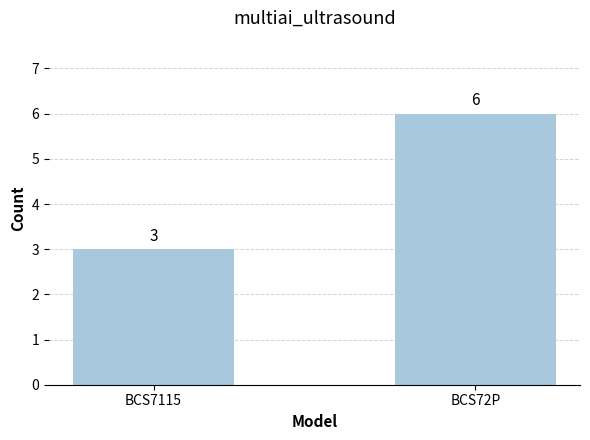

Reading left to right, list all the values displayed in this chart.

3	6